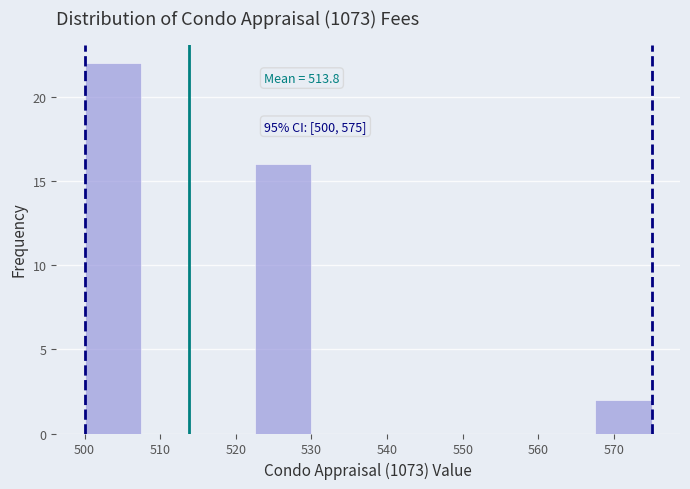

Over which range of the x-axis is the bar tallest?

500.0 to 507.5